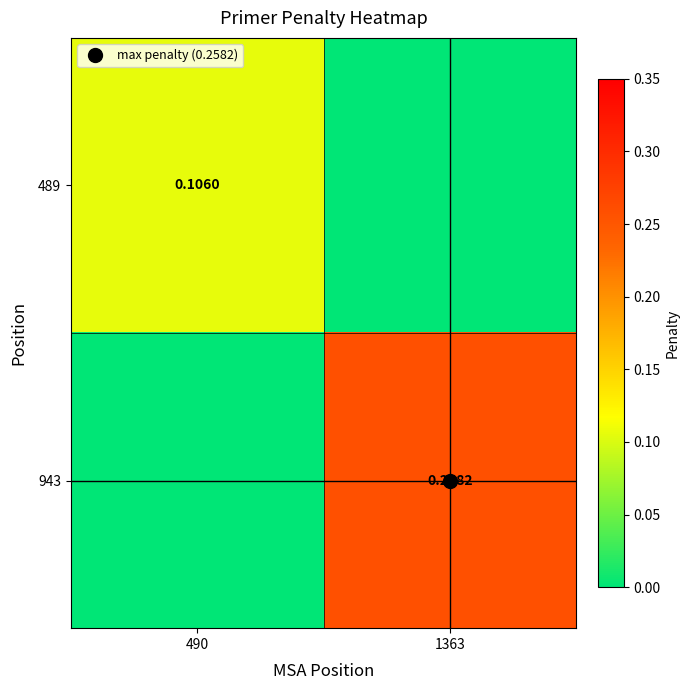

At how many categories does at least one series exceed 0?

2